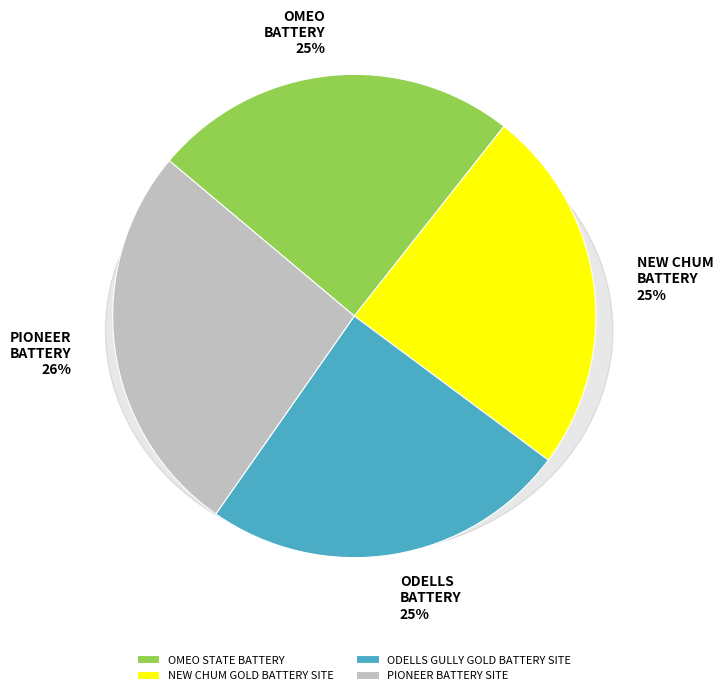

The PIONEER BATTERY SITE slice represents 26% of the pie. True or false?

True